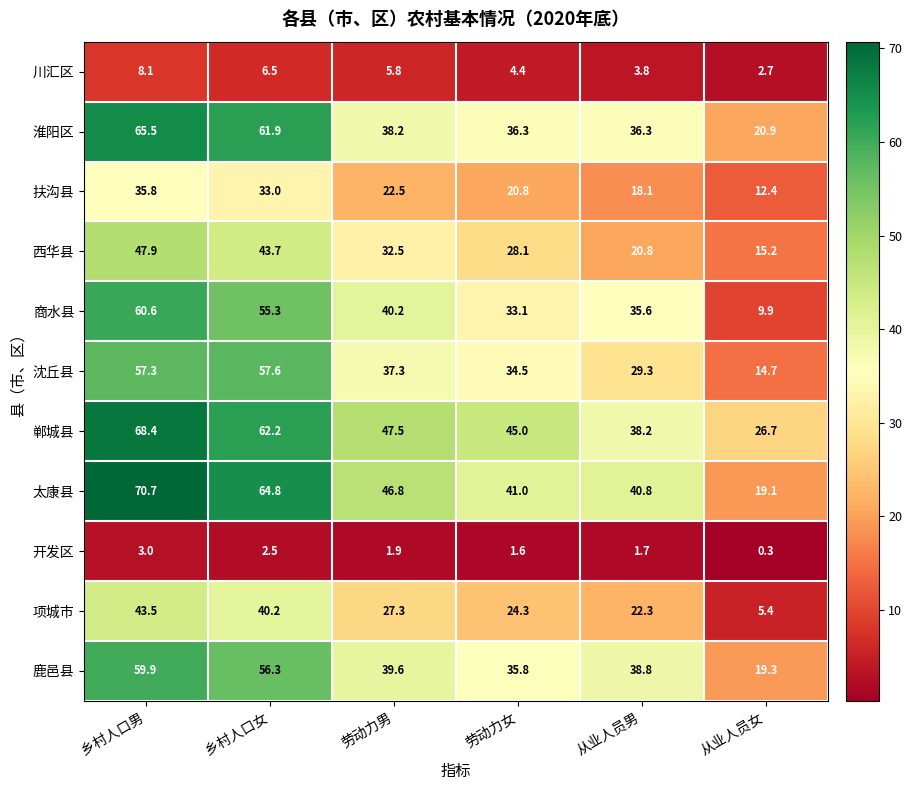

What is the sum of all 淮阳区 values?

259.1